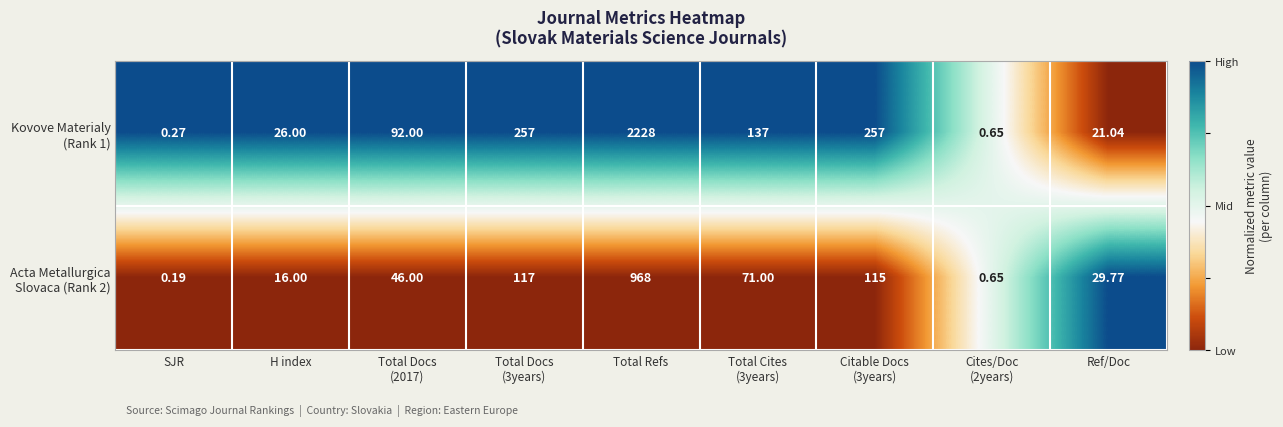

At which category does the chart reach its peak across all series?

Total Refs